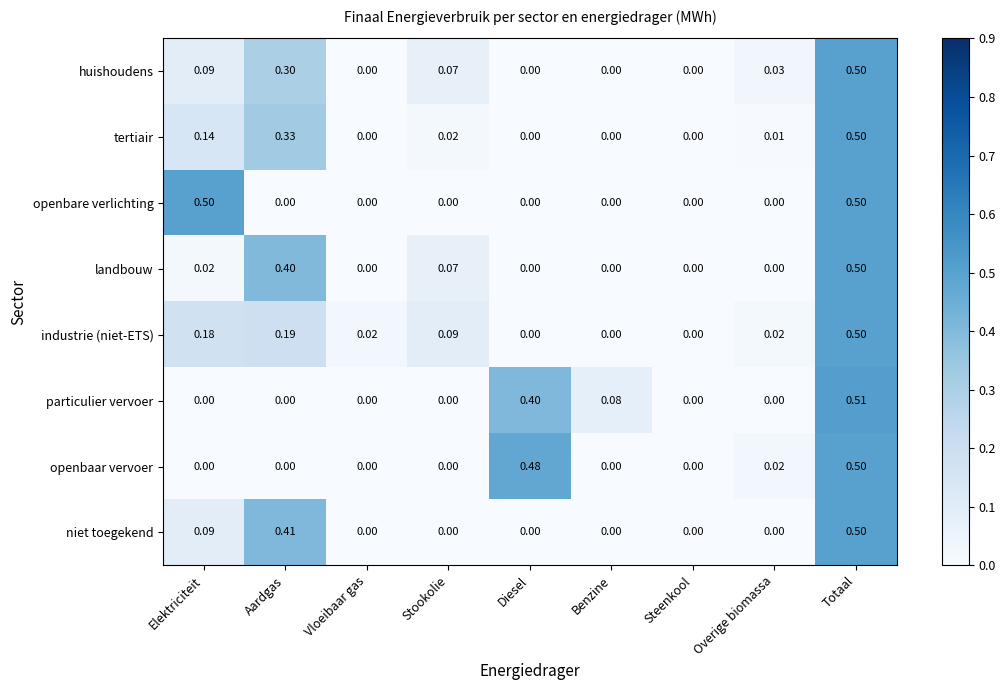

What is the difference between the highest and lowest values at Aardgas?

0.4